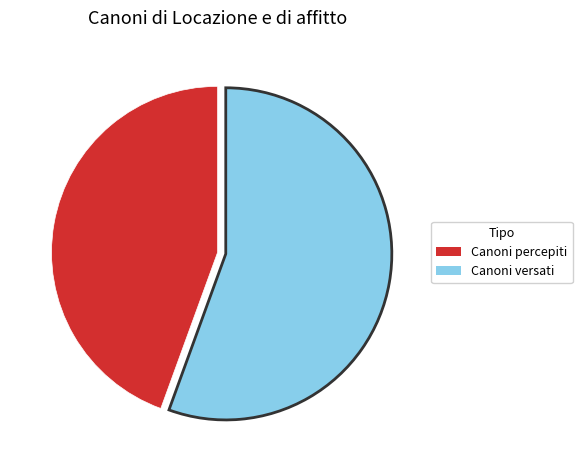

Which slice is the smallest?

Canoni percepiti